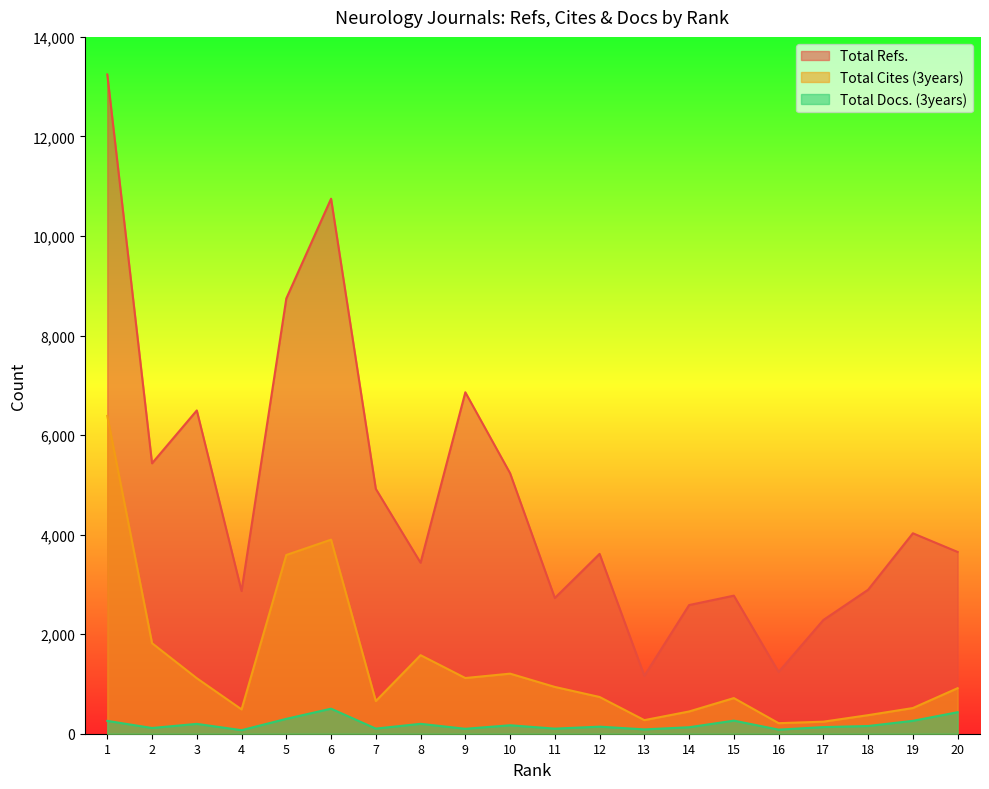

The value of Total Cites (3years) at 1 is 6385. True or false?

True